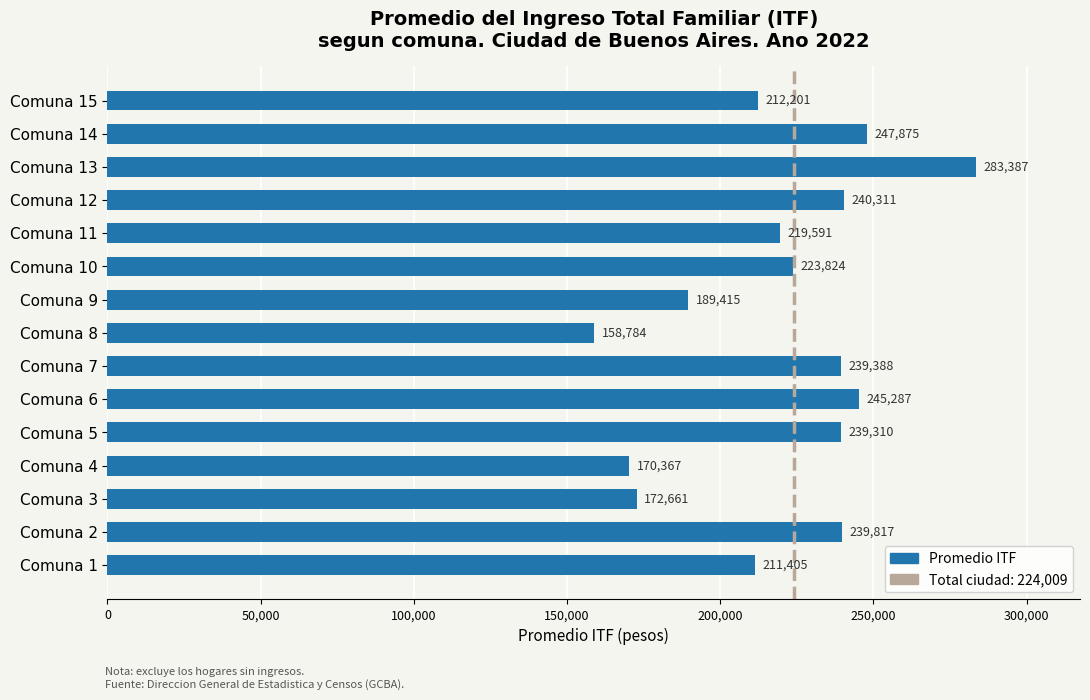

How many bars are there in total?

15